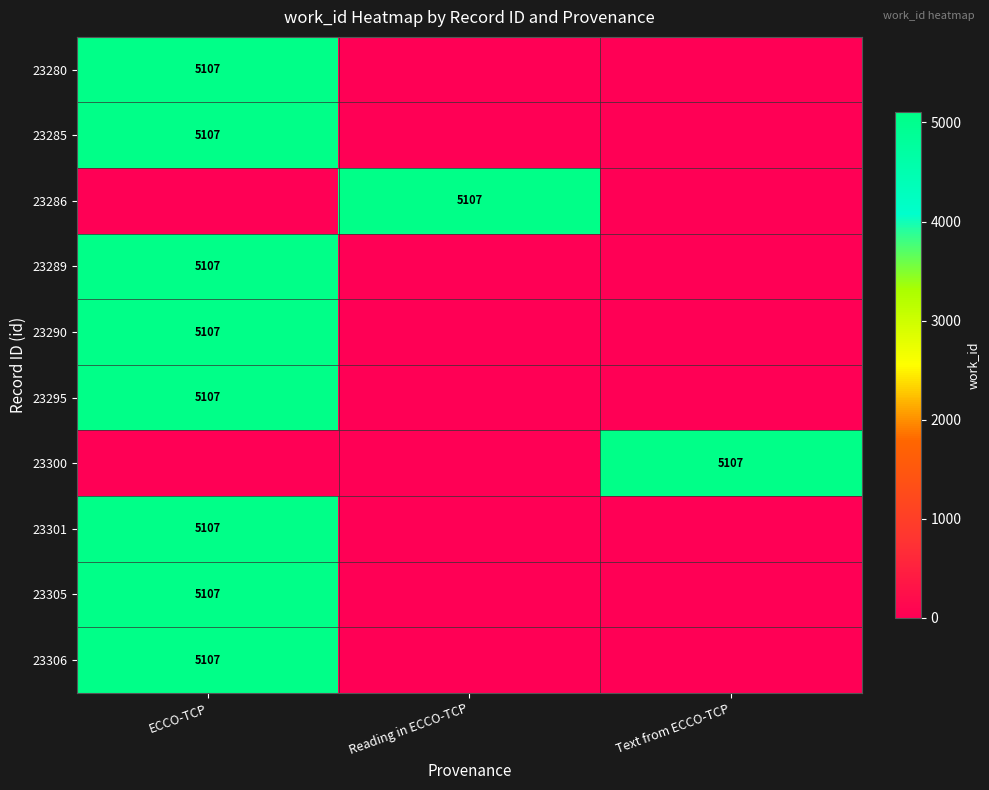

Between Text from ECCO-TCP and Reading in ECCO-TCP, which is larger?

Text from ECCO-TCP